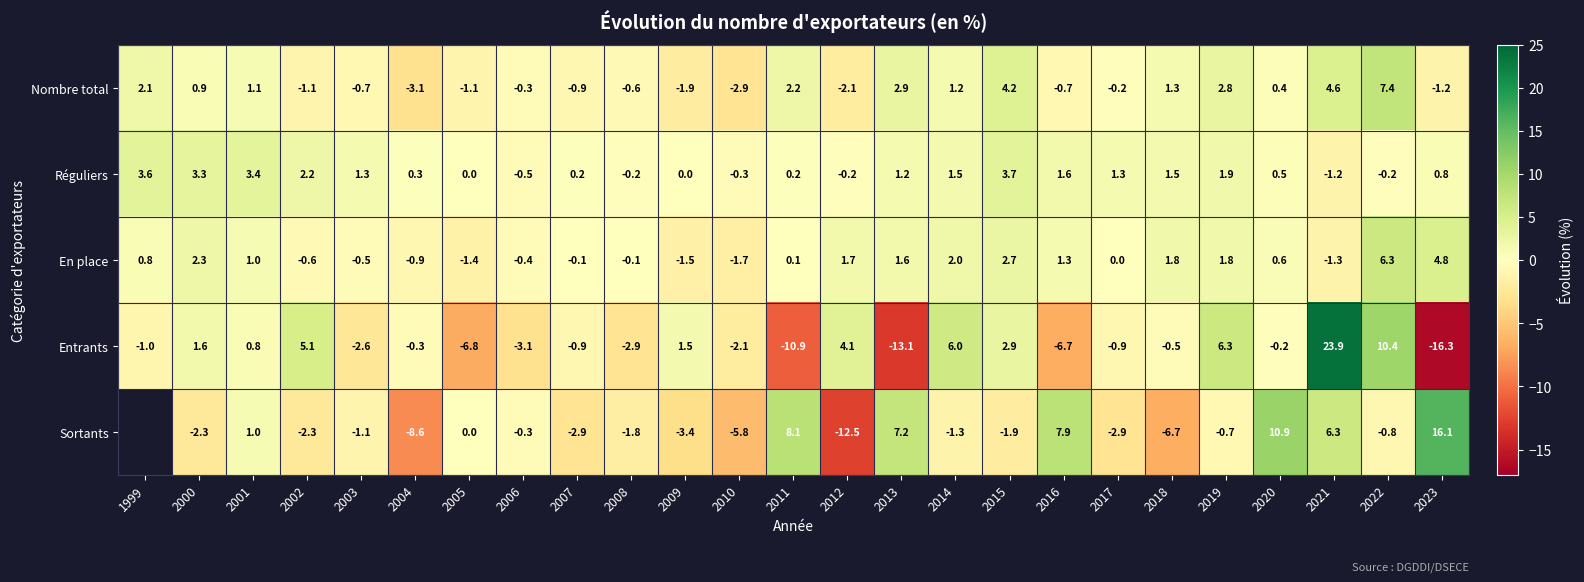

True or false: Réguliers has a value of -0.2 at 2008.

True